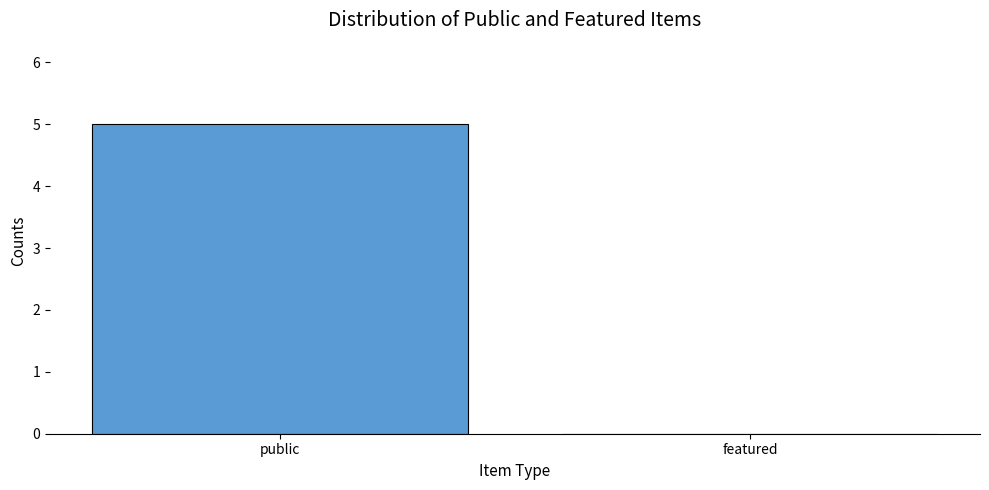

Reading left to right, what are all the values shown in this chart?

public=5	featured=0